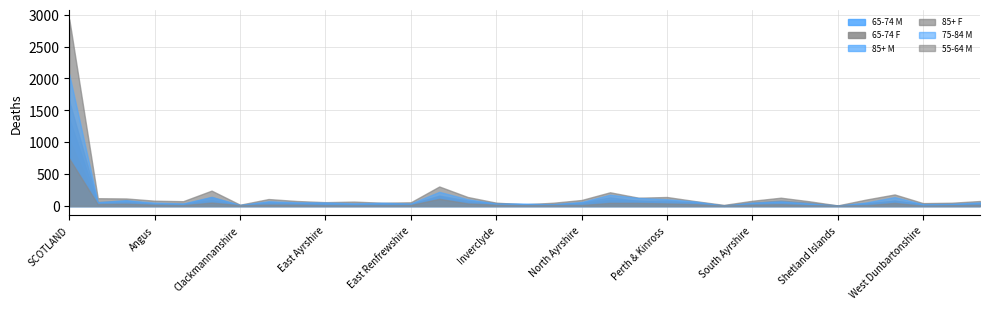

The value of 55-64 M at Dumfries & Galloway is 14. True or false?

False